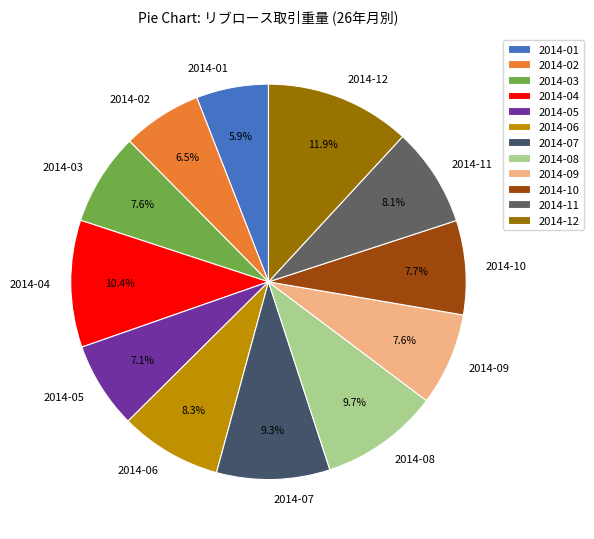

Which has a higher value, 2014-03 or 2014-04?

2014-04